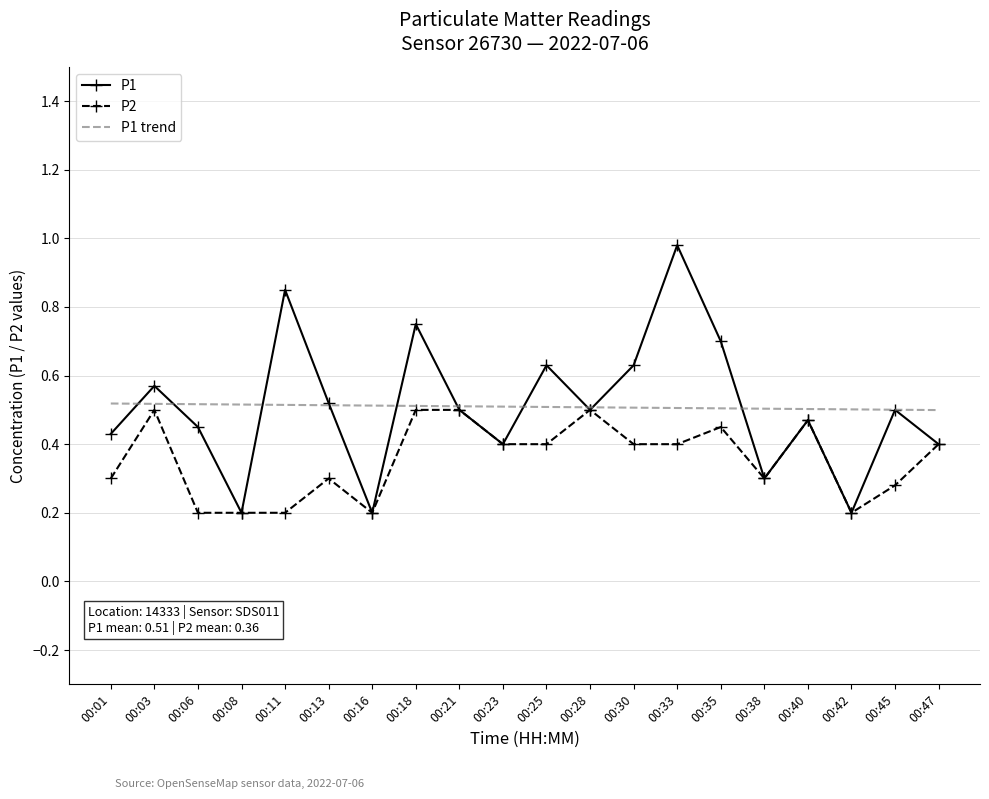

Which series has the widest spread of values?

P1